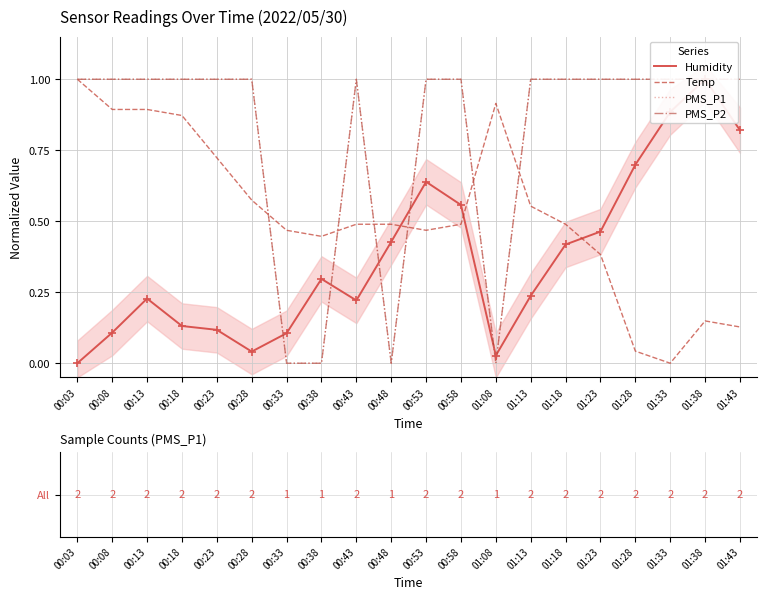

What is the highest value of the Temp series?

1.0